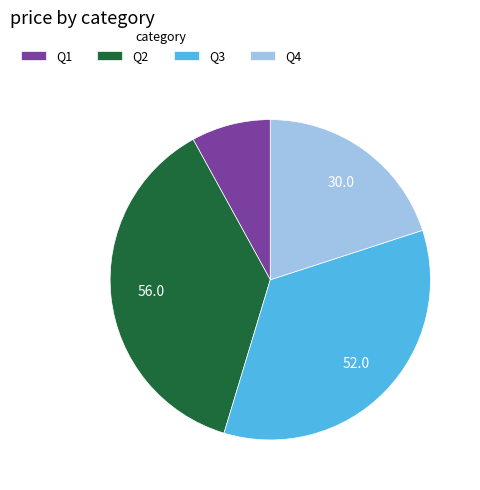

Rank the categories by value from lowest to highest.

Q1, Q4, Q3, Q2